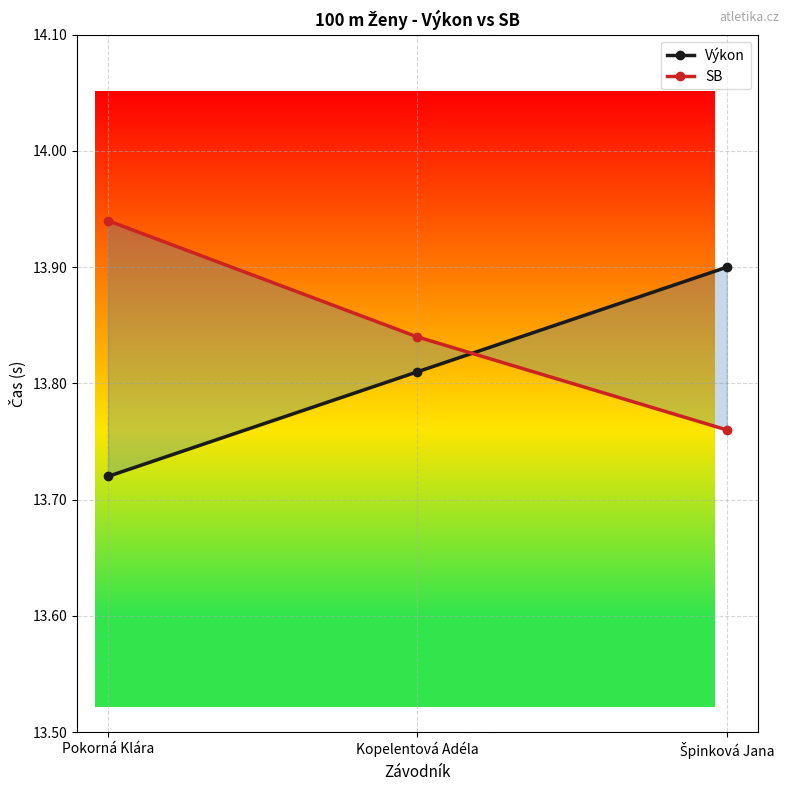

What is the difference between the maximum and minimum values in the SB series?

0.2